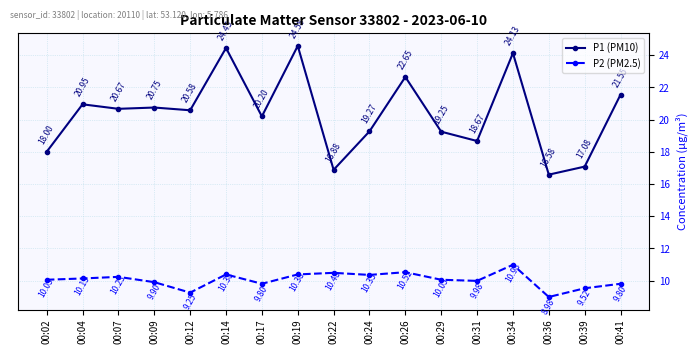

True or false: P1 (PM10) has a value of 19.2 at 00:29.

True